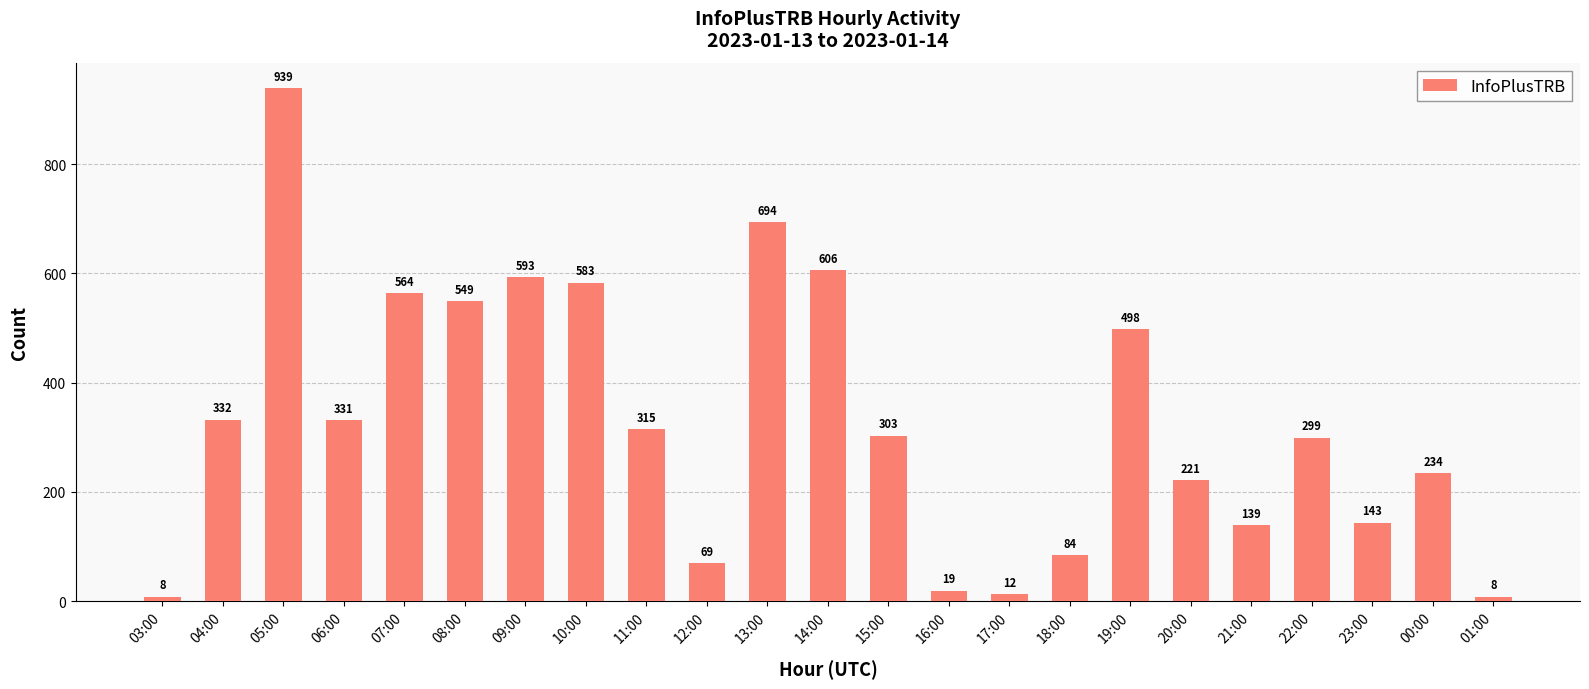

True or false: the data shows 18 at 18:00.

False